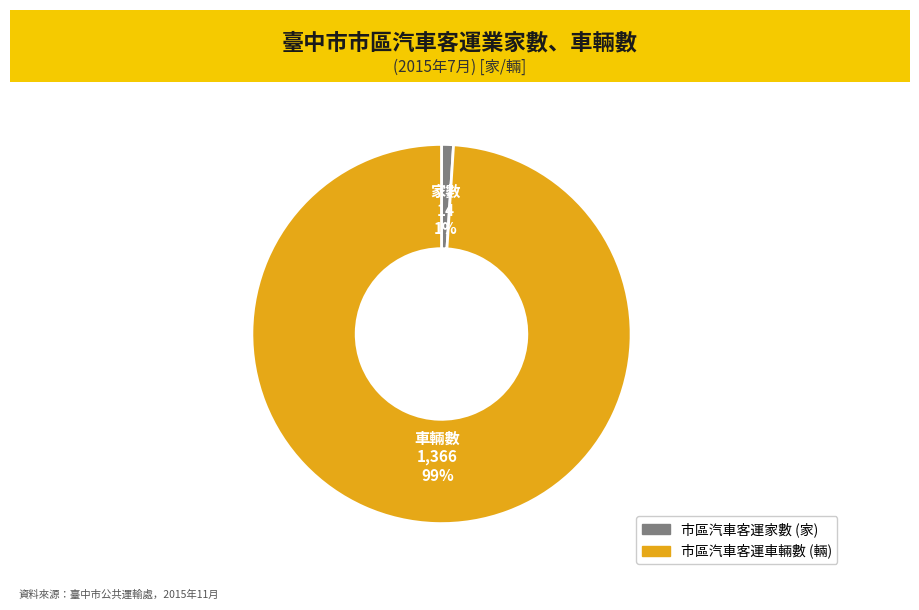

What is the majority slice?

市區汽車客運車輛數 (輛)